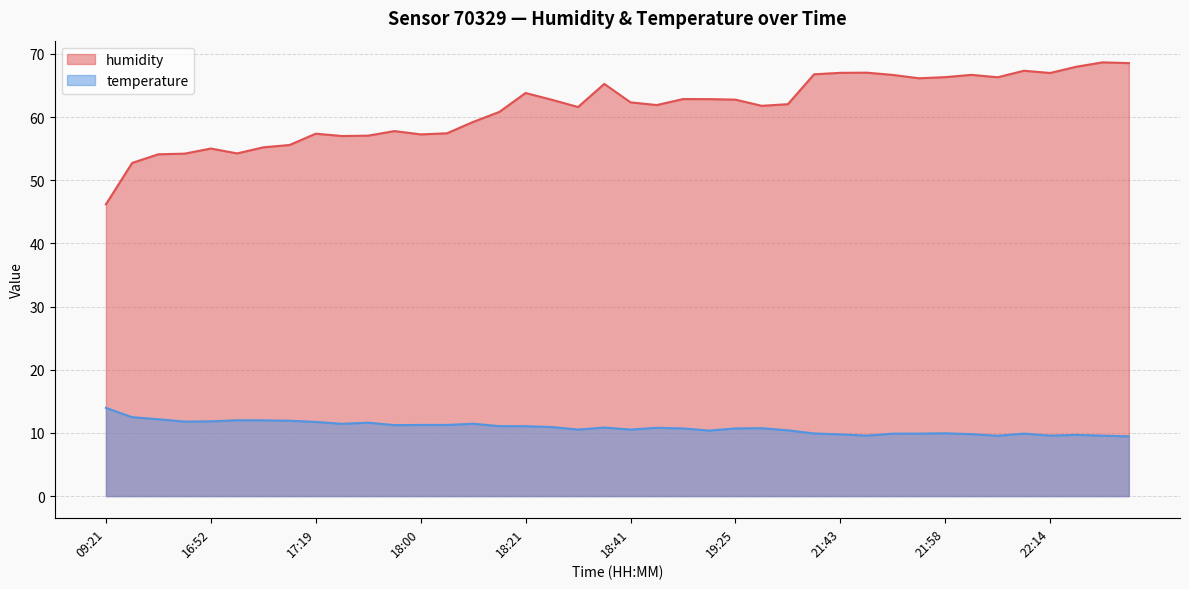

What position from the left is 22:28?

39